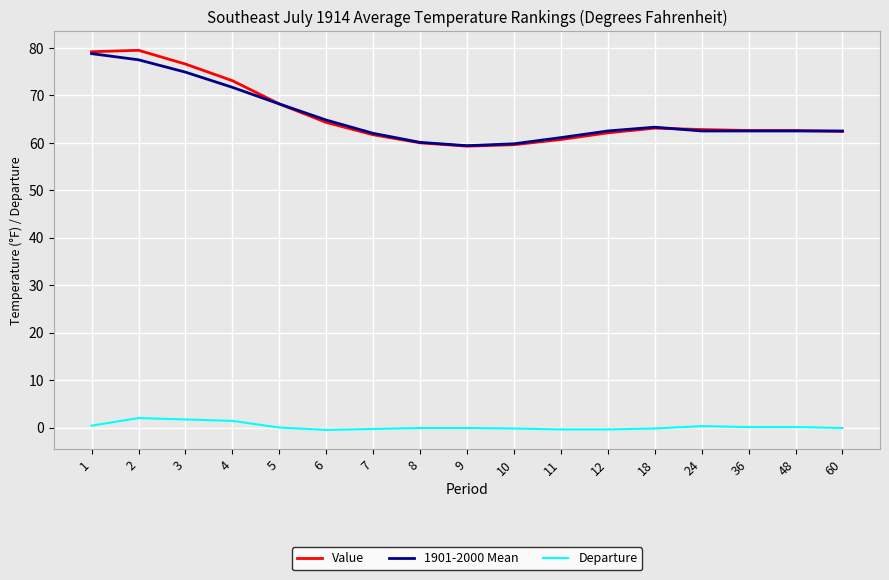

True or false: Departure and Value intersect in this chart.

False